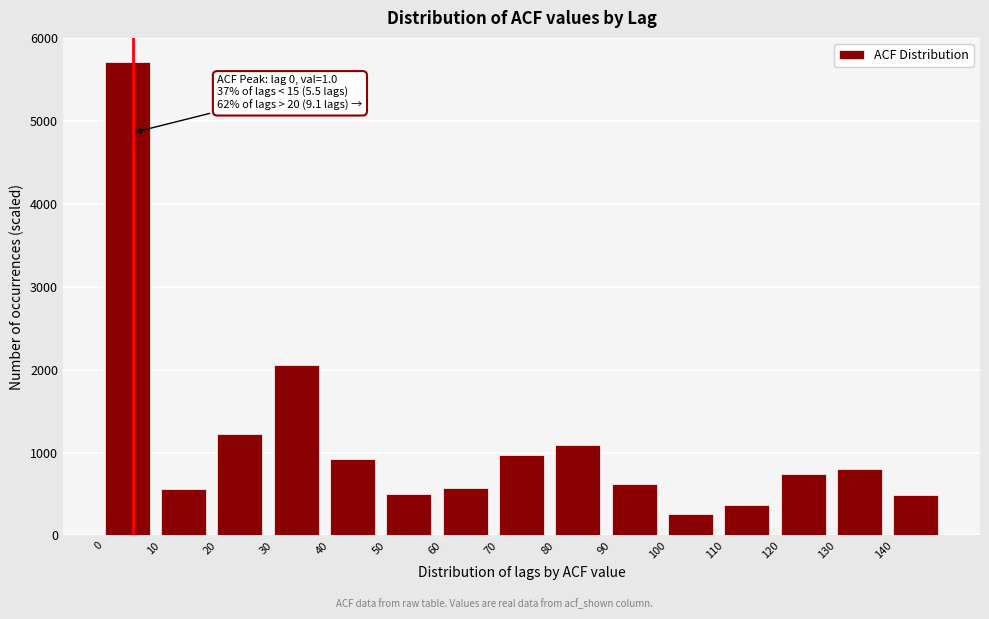

The value at 30 is 2060. True or false?

True